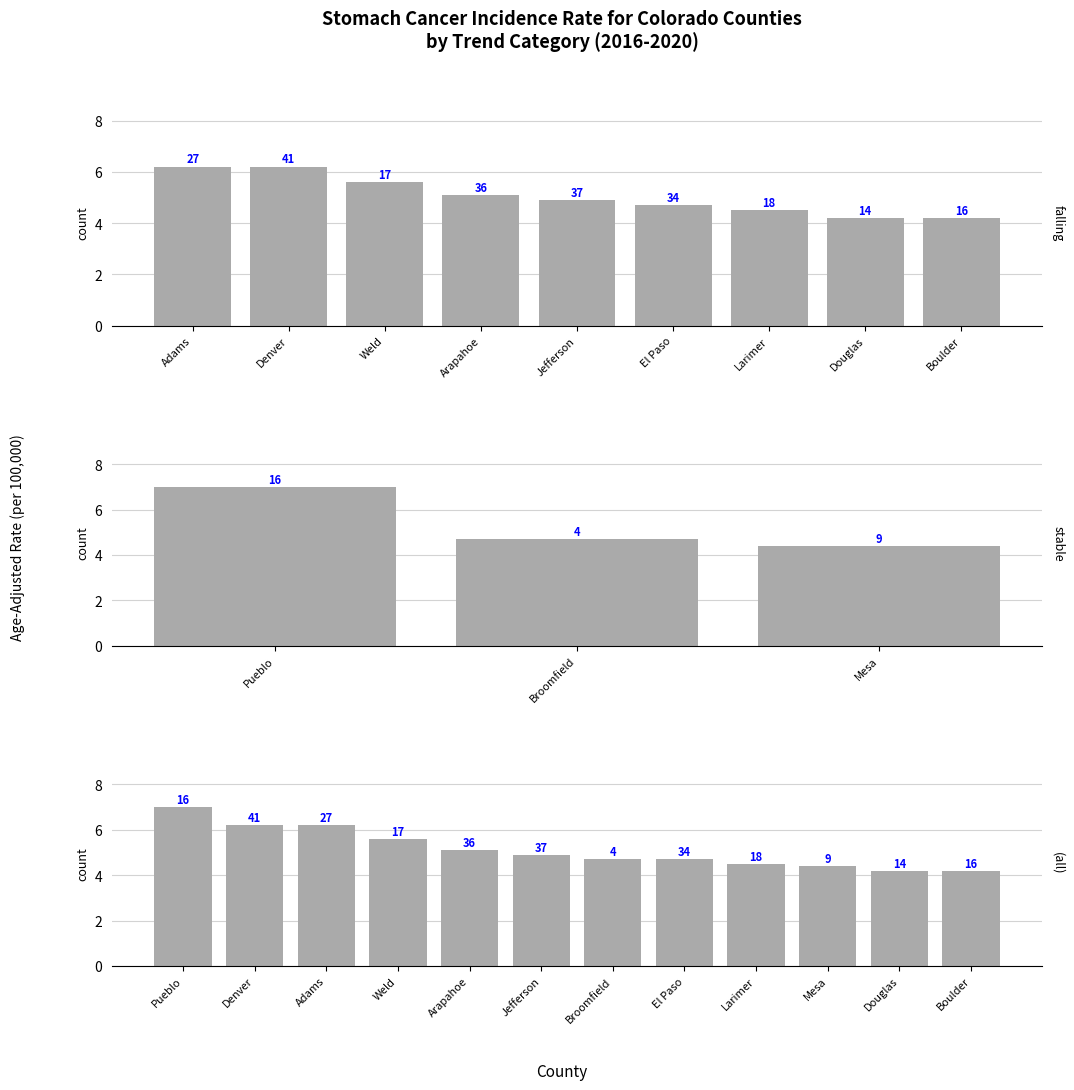

True or false: the data shows 4.2 at Boulder.

True